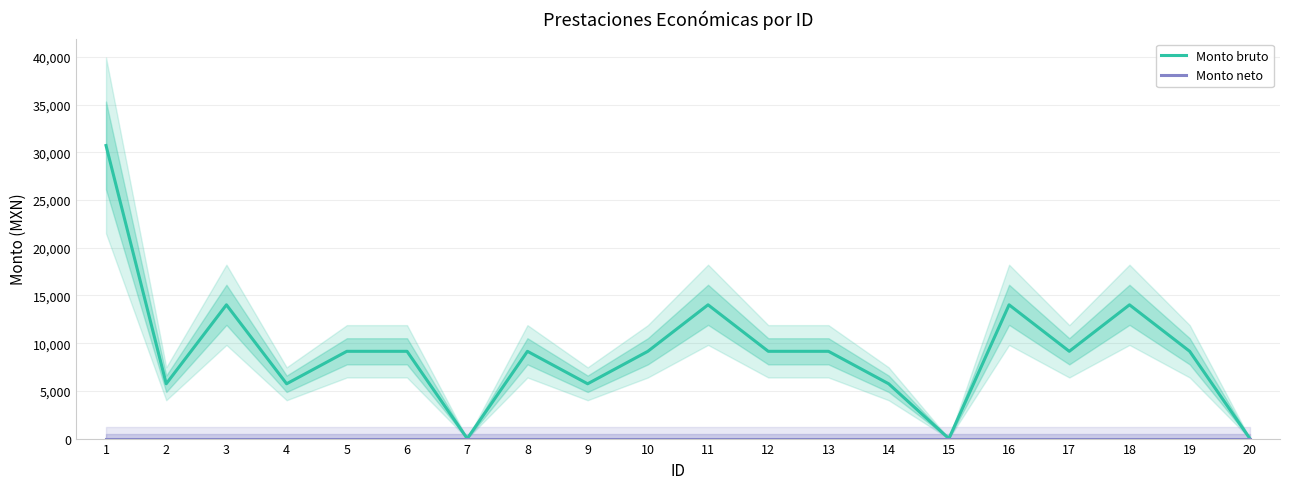

At how many categories does at least one series exceed 21290?

1